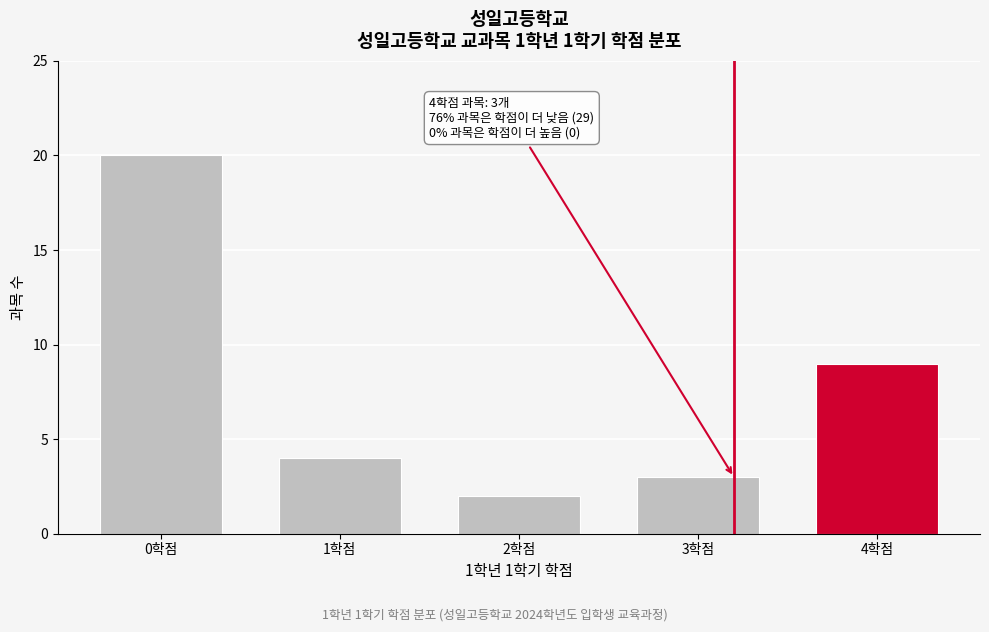

Reading right to left, what are all the values shown in this chart?

4학점=9	3학점=3	2학점=2	1학점=4	0학점=20